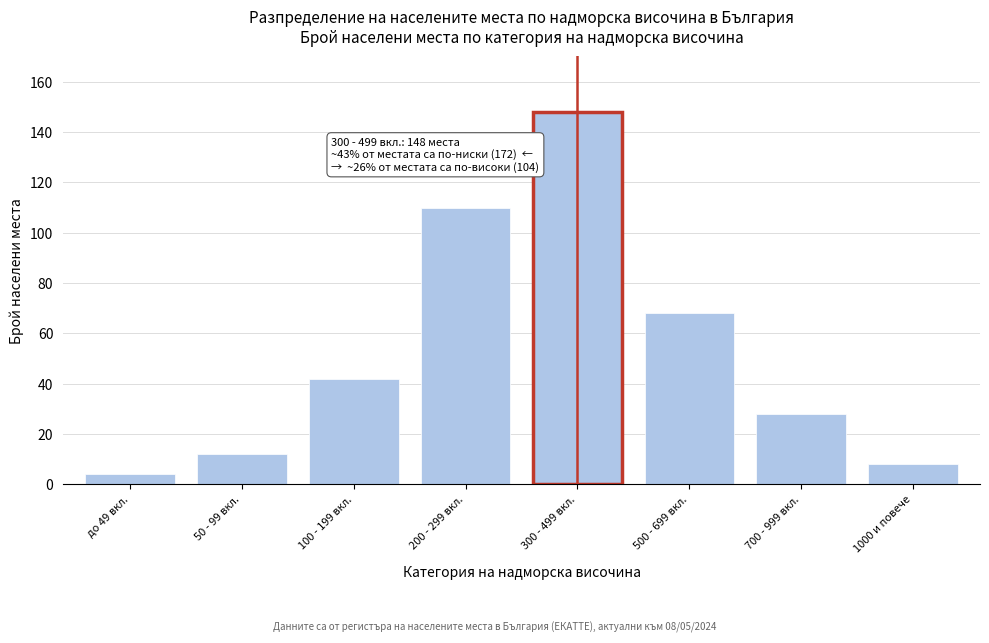

Reading left to right, what are all the values shown in this chart?

4	12	42	110	148	68	28	8